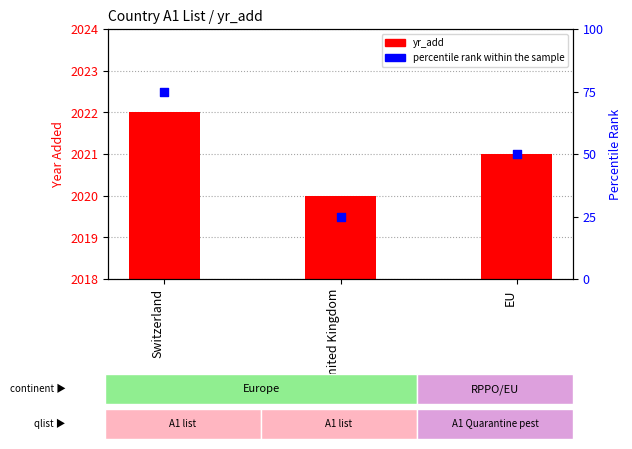

At how many categories does at least one series exceed 1426?

3